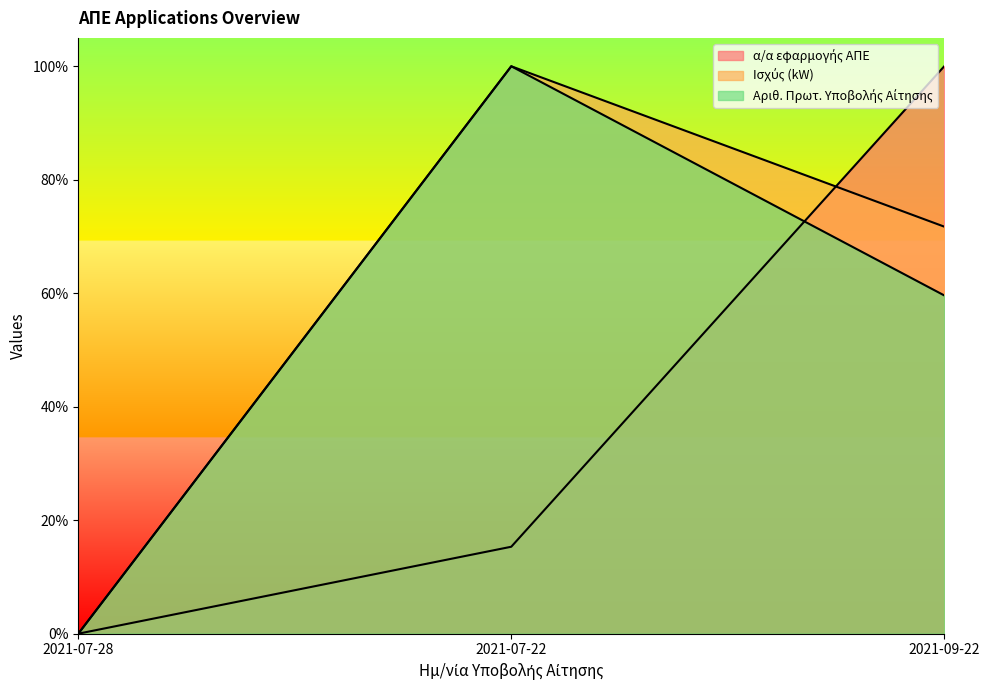

The value of Ισχύς (kW) at 2021-07-22 is 1.0. True or false?

True